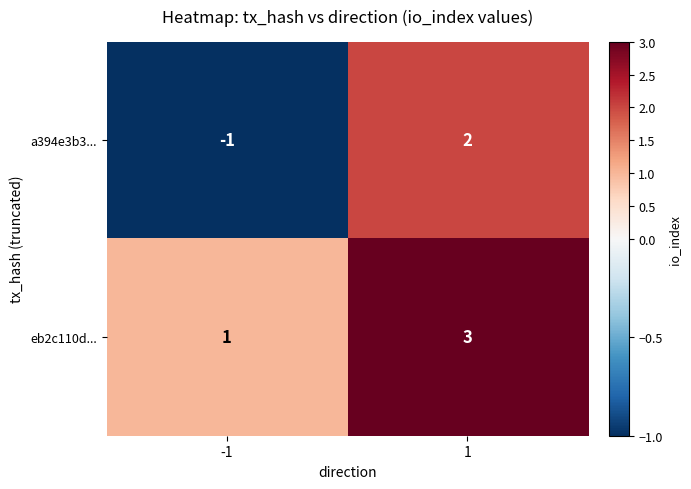

What is the total value across all series at 1?

5